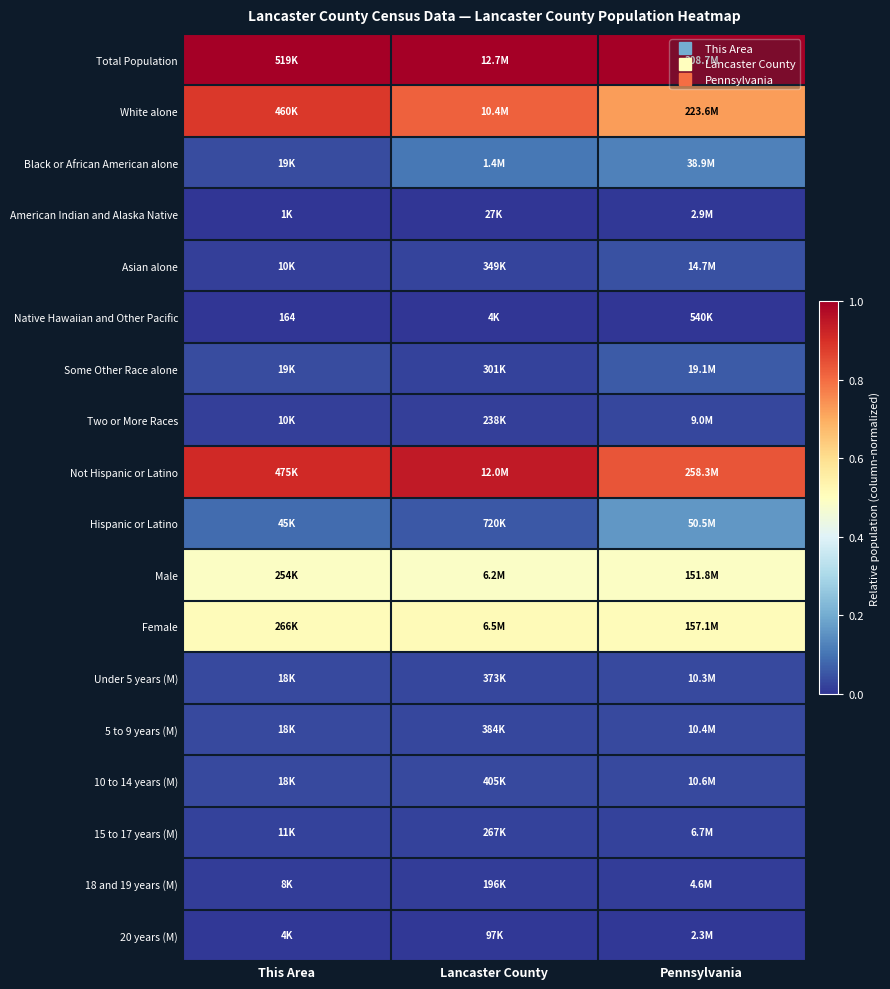

The Hispanic or Latino series shows 0.1 at This Area. True or false?

True